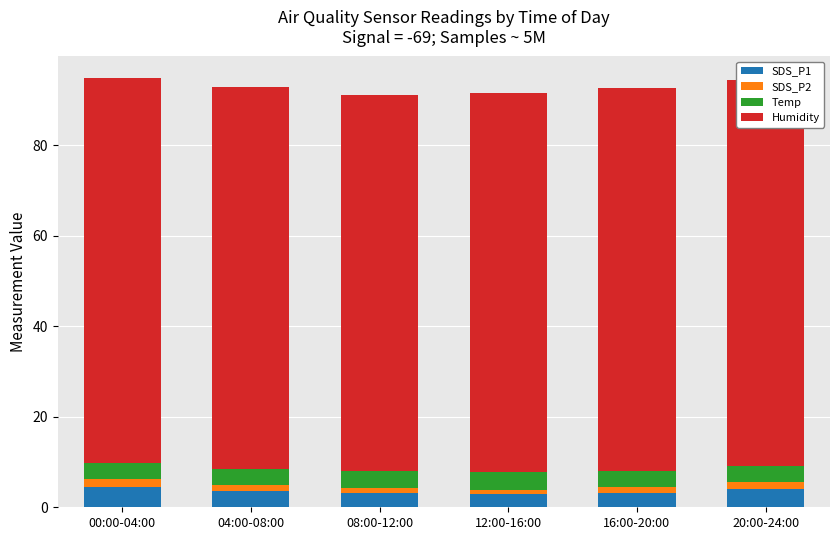

Count the number of data series in this chart.

4